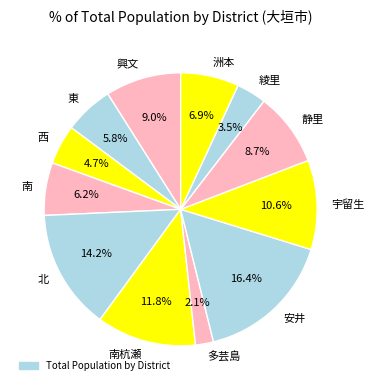

Is it true that 洲本 is 1% of the pie?

False